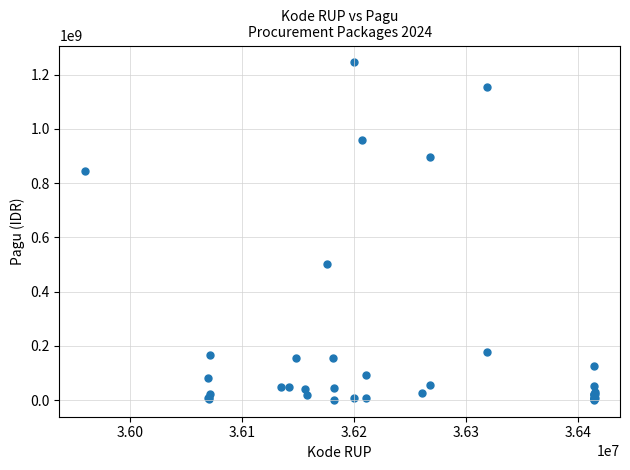

What Y value in the scatter plot is closest to 622840000?

499932000